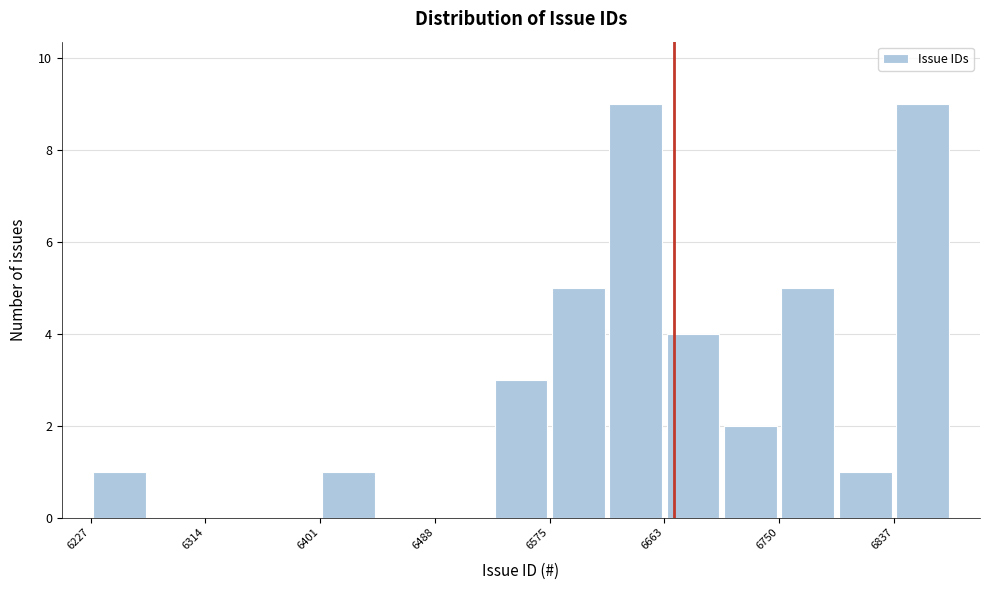

What is the height of the bar covering 6530 to 6580 on the x-axis? Neither the bar edges nor the heights are printed on the chart, so give them approximately, as read against the axes.

3